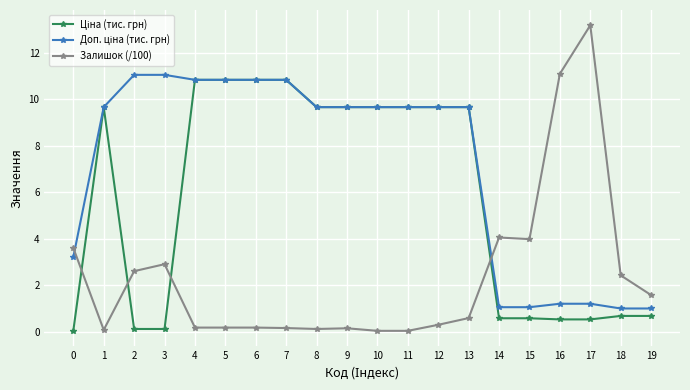

At which category does the chart reach its peak across all series?

17